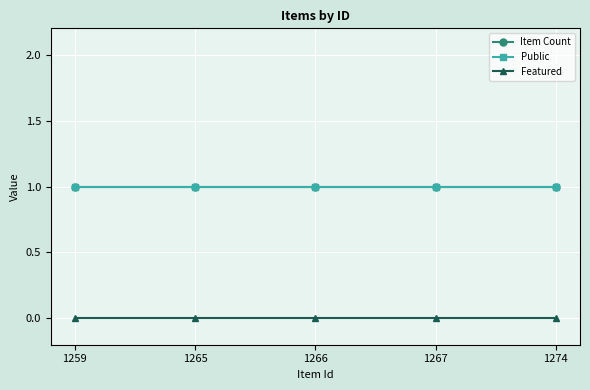

Rank the series at 1274 from highest to lowest value.

Item Count, Public, Featured